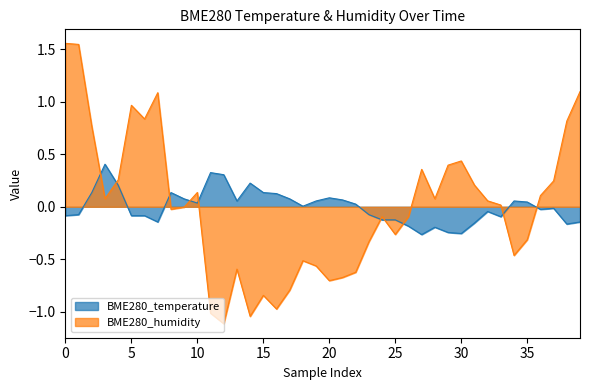

List the series in order of their peak value, highest first.

BME280_humidity, BME280_temperature